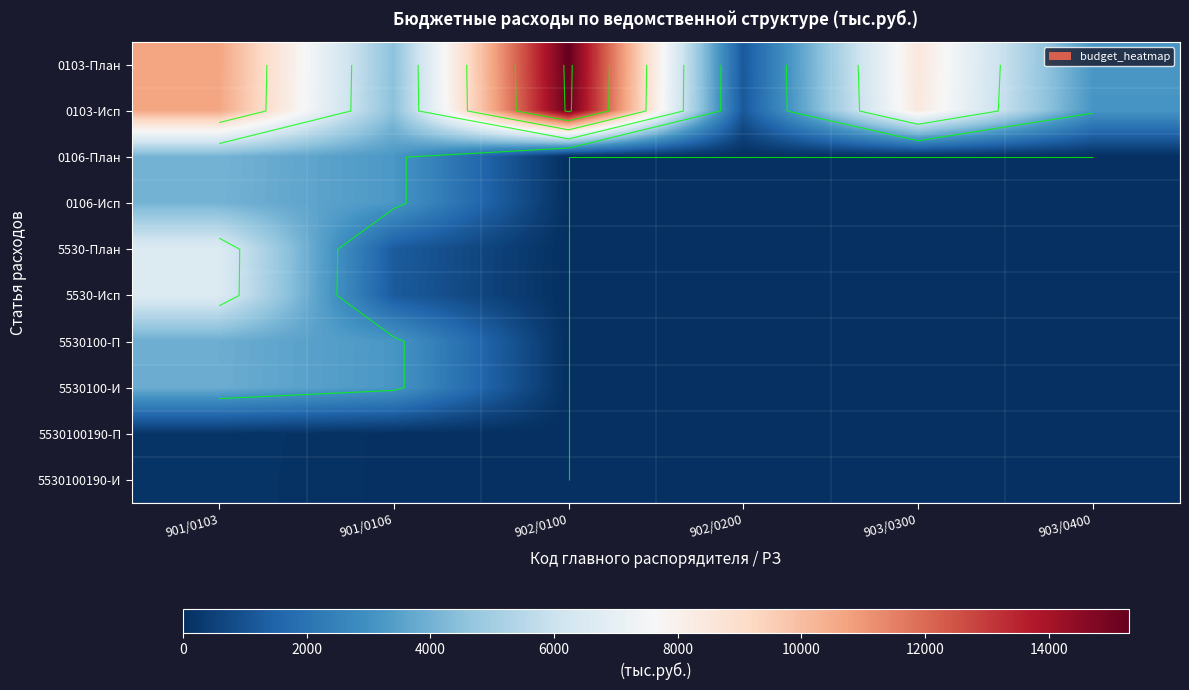

What is the total value across all series at 903/0300?

16923.1